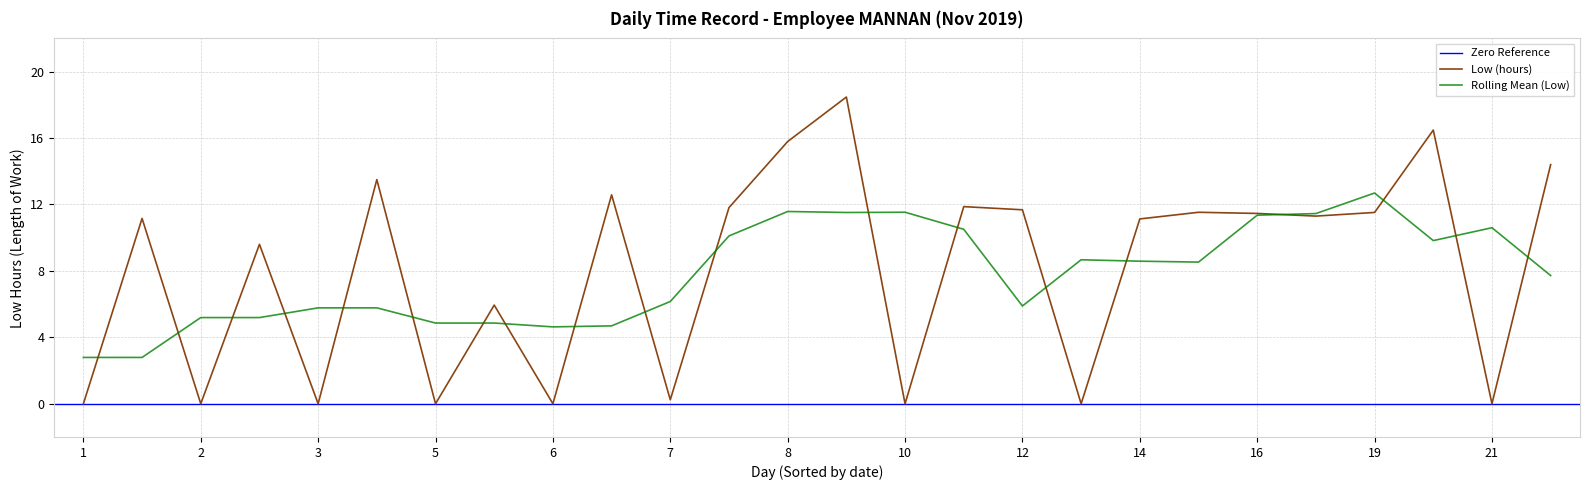

Which category has the lowest value across all series?

1